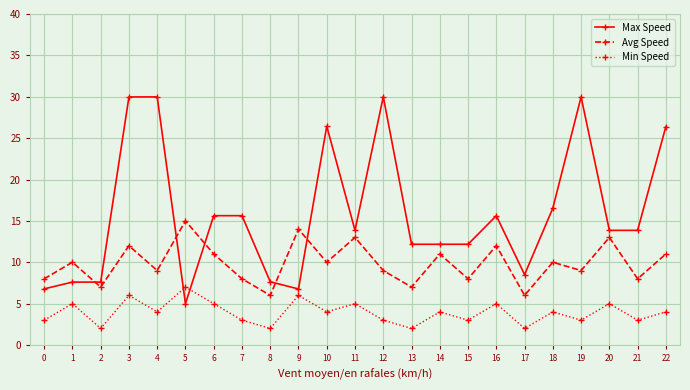

What is the spread (max minus min) of values at 14?

8.2